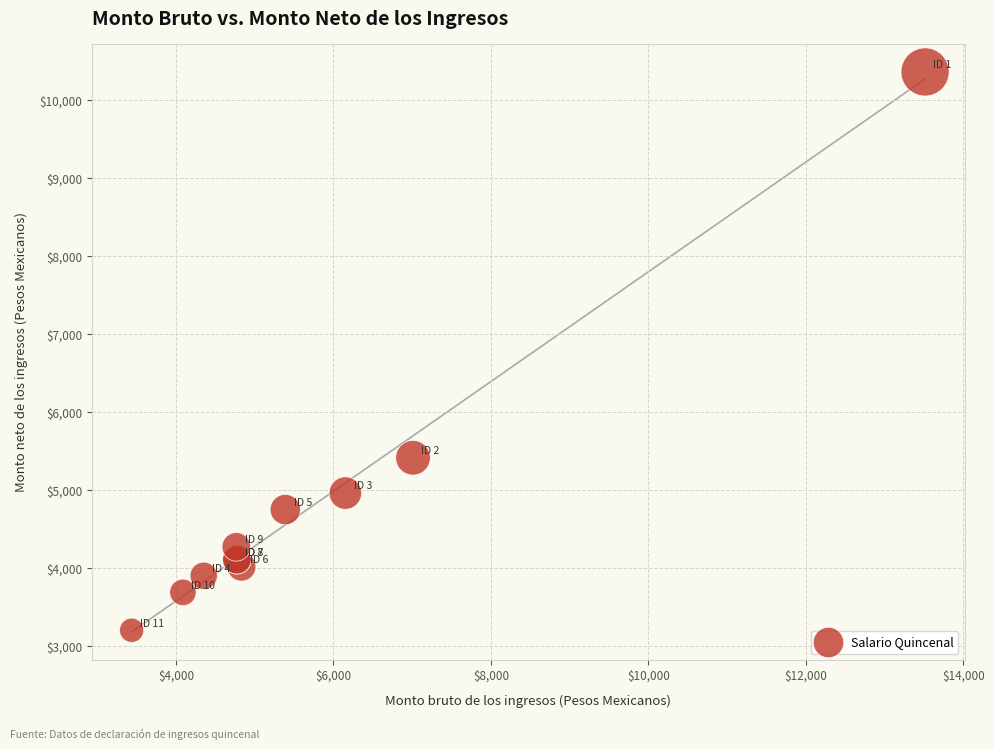

What Y value in the scatter plot is closest to 6781?

5415.1